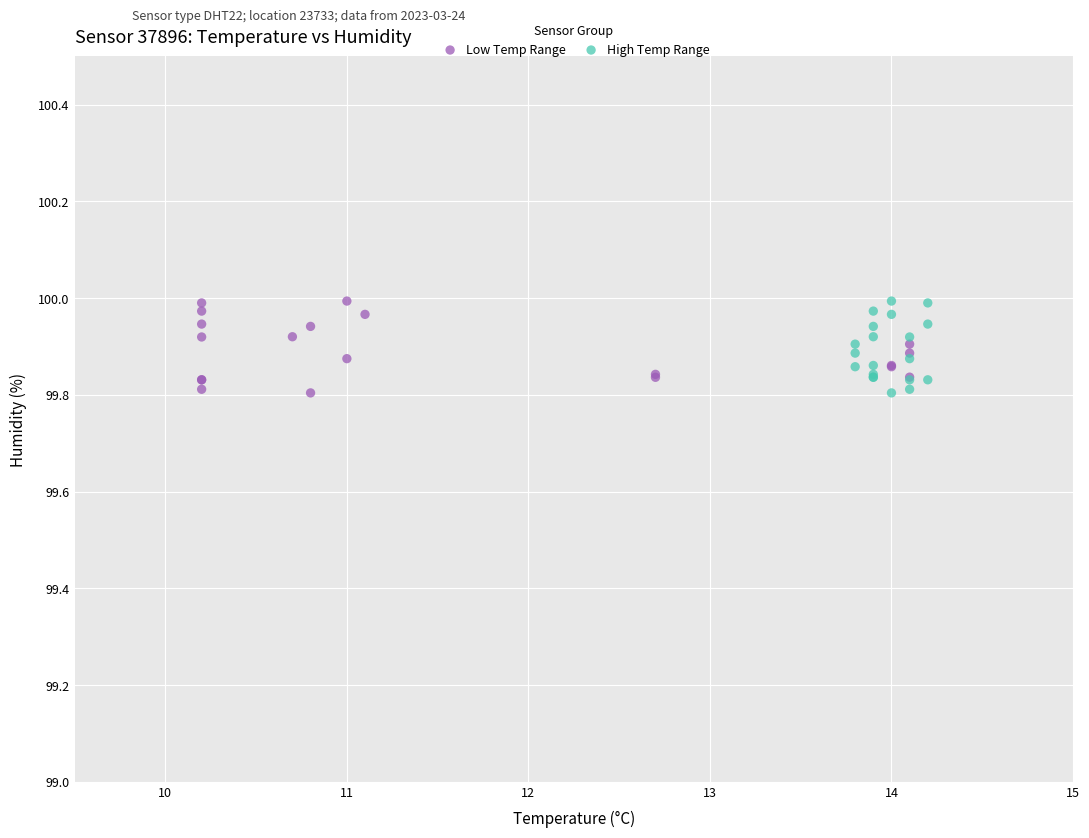

What are all the series names shown in the legend?

Low Temp Range, High Temp Range